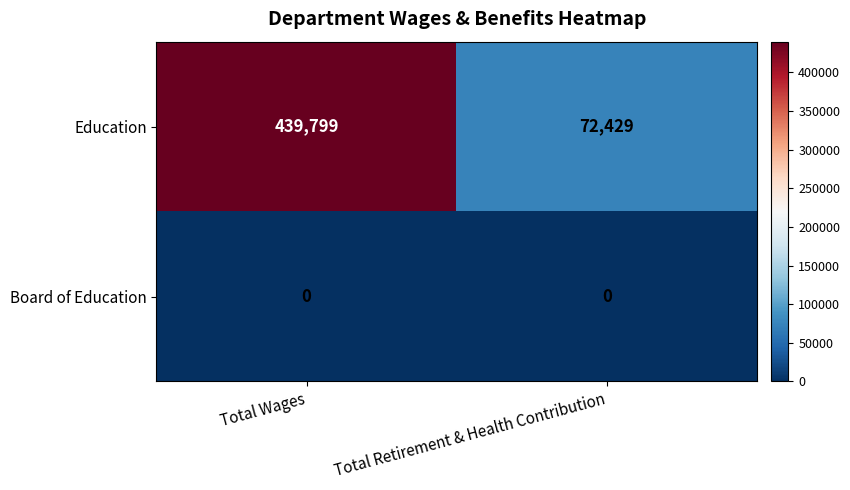

Reading left to right, extract all data points from this chart.

Education: 439799	72429
Board of Education: 0	0